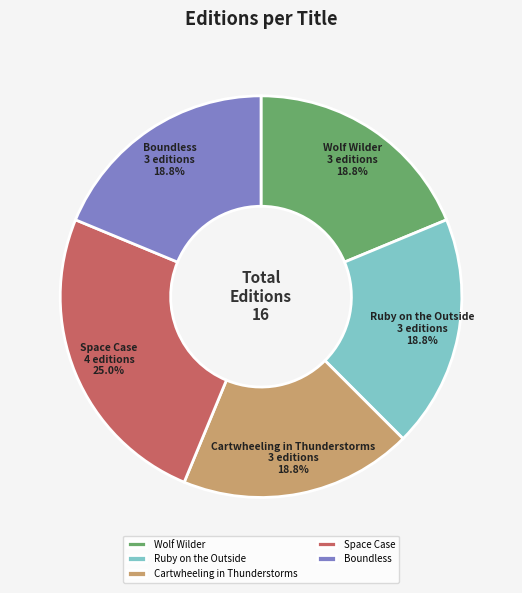

Which category has the biggest portion of the pie?

Space Case